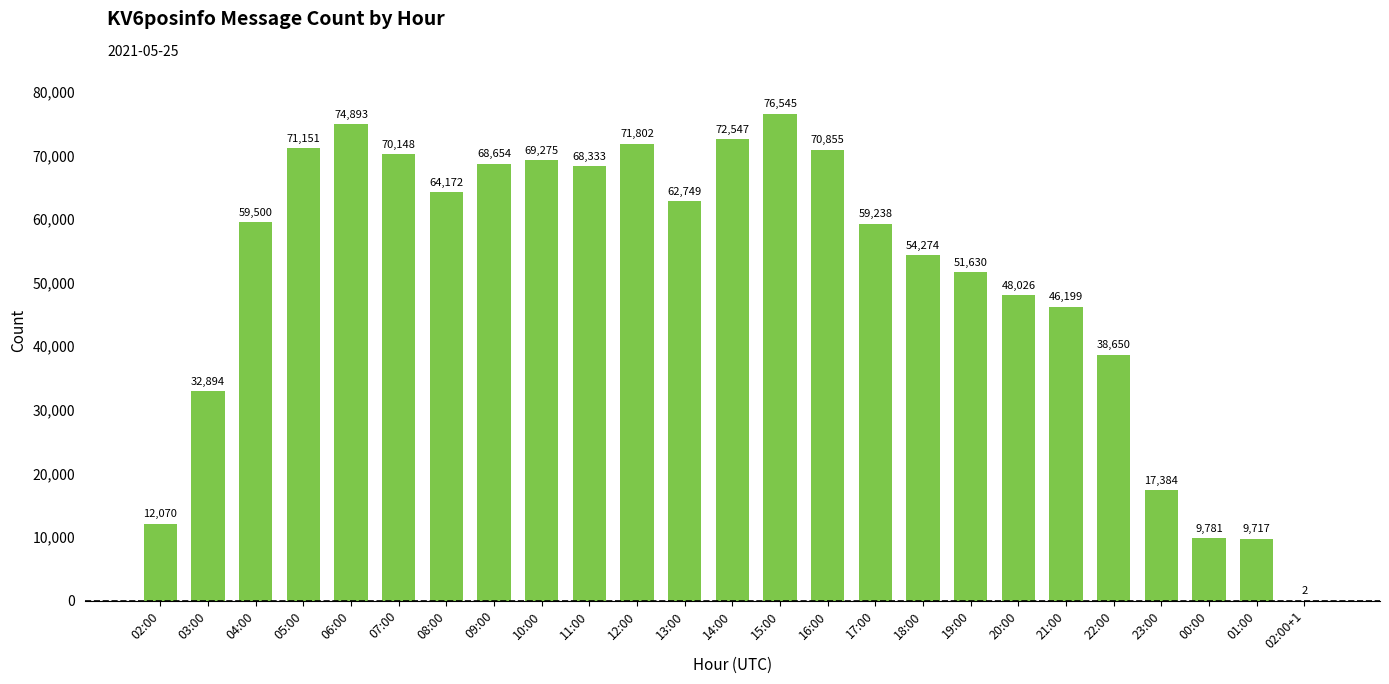

What is the sum of all values?

1280489